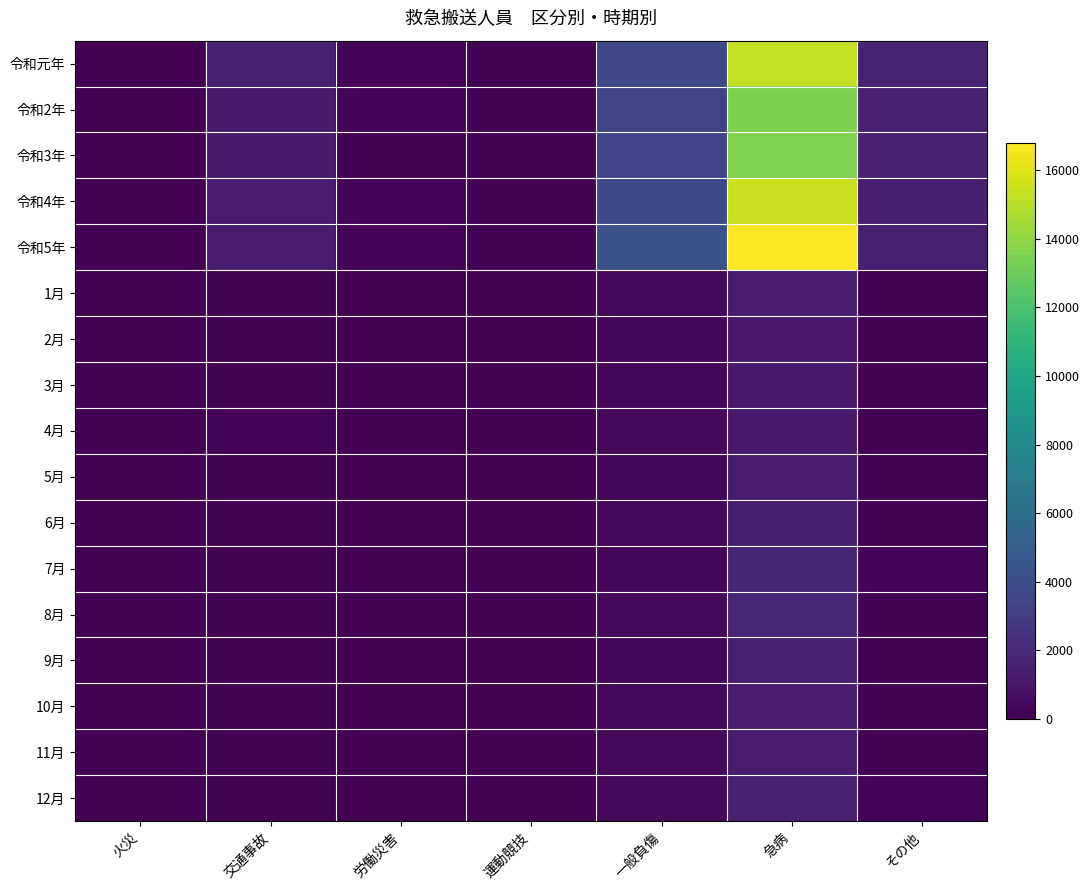

List the series in order of their peak value, highest first.

令和5年, 令和4年, 令和元年, 令和3年, 令和2年, 8月, 7月, 12月, 9月, 6月, 5月, 11月, 1月, 10月, 3月, 4月, 2月